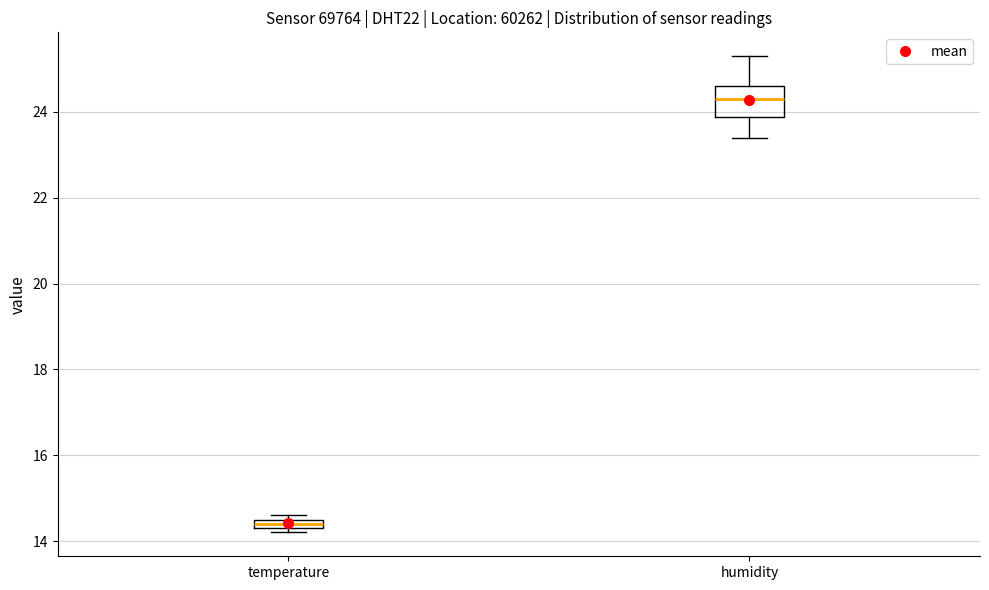

Where does the lower whisker of the box for humidity end on the y-axis? The values are not printed on the chart, so give them approximately, as read against the axis.

23.4